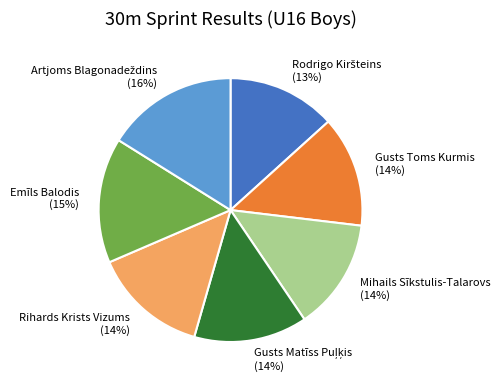

Which has a higher value, Emīls Balodis or Rihards Krists Vizums?

Emīls Balodis